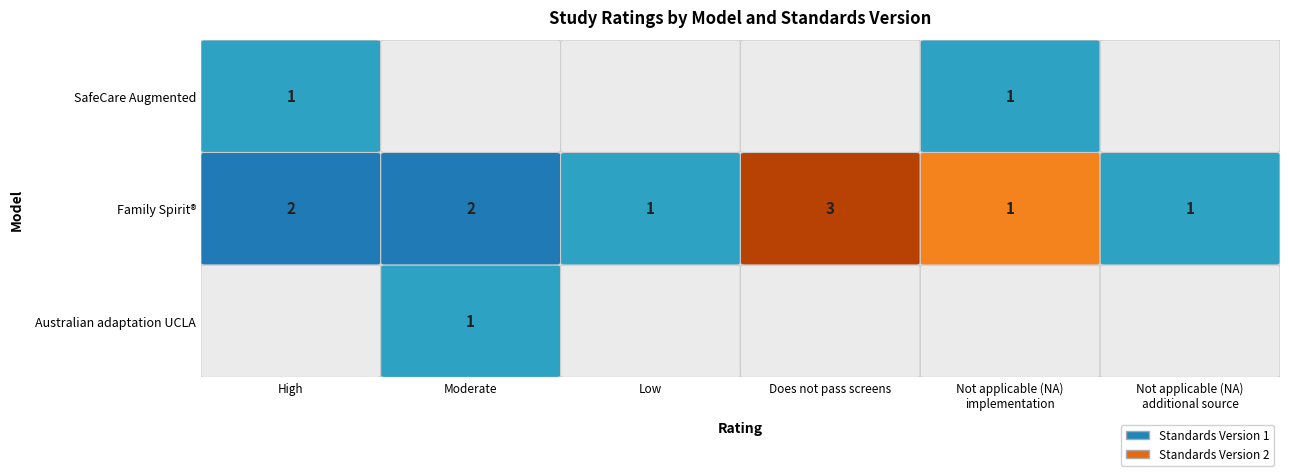

True or false: Australian adaptation UCLA has a value of 1 at Moderate.

True